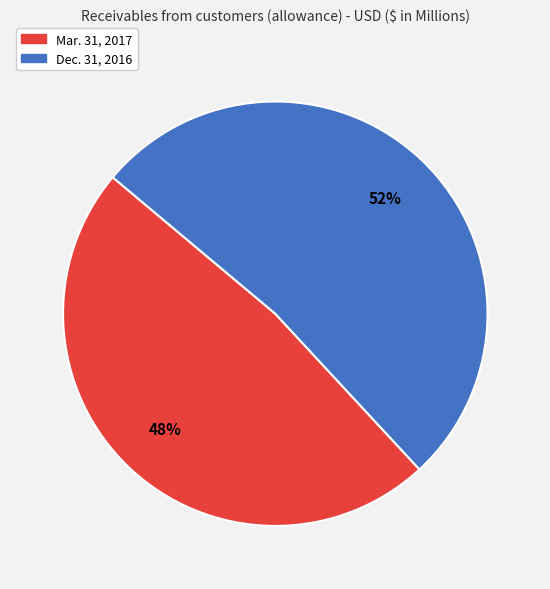

Approximately how many times larger is the value at Dec. 31, 2016 compared to Mar. 31, 2017?

1.1